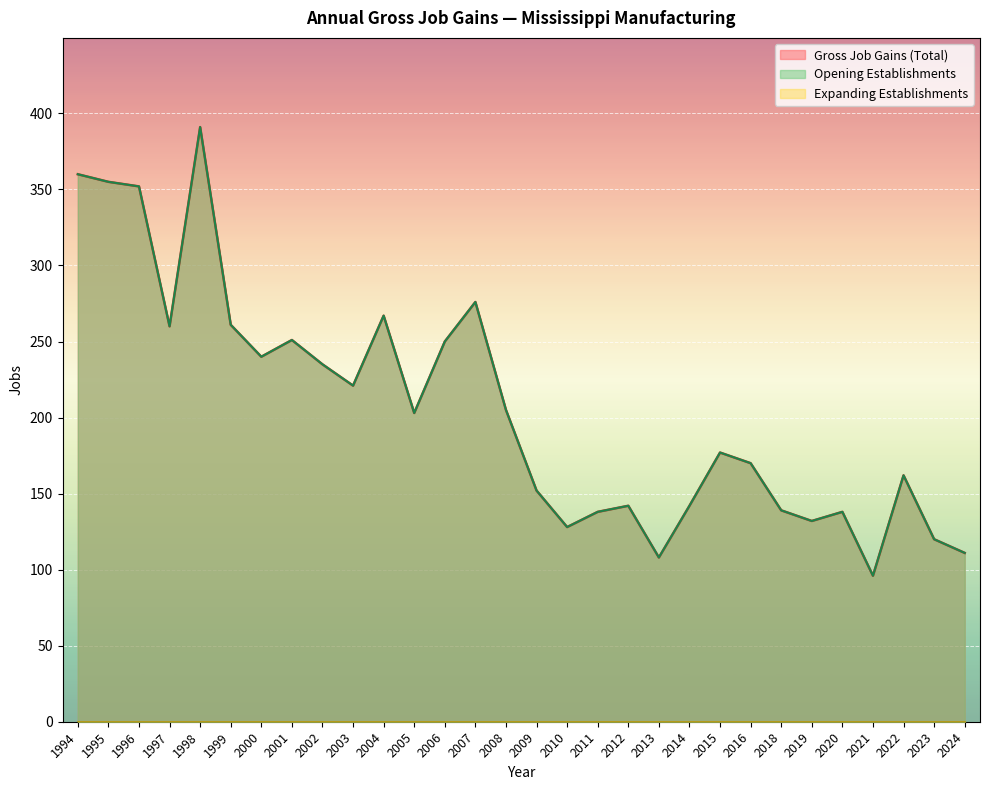

Is the value of Gross Job Gains (Total) at 2019 greater than the value of Opening Establishments at 2005?

No